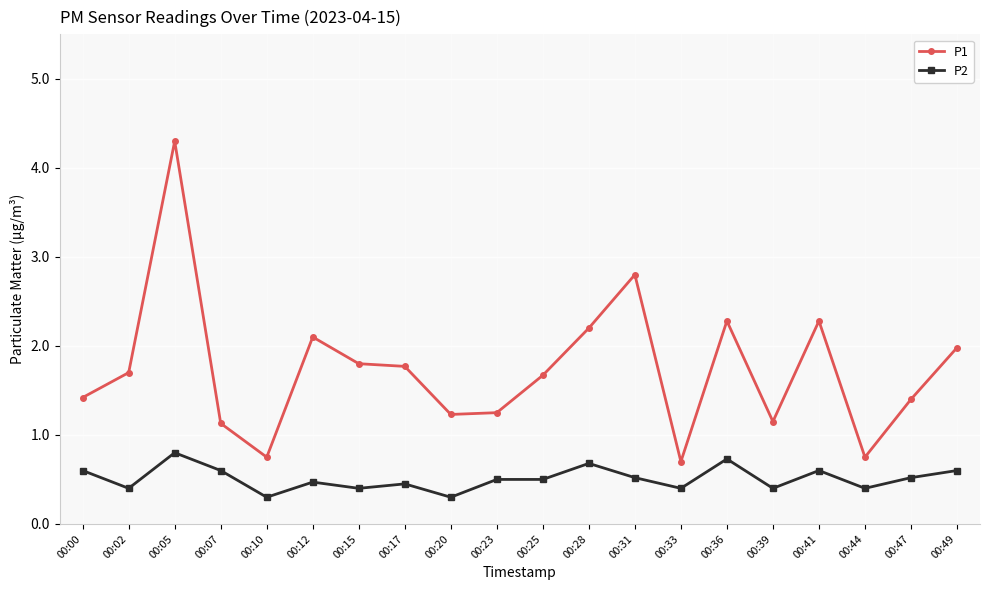

What is the total value across all series at 00:31?

3.3